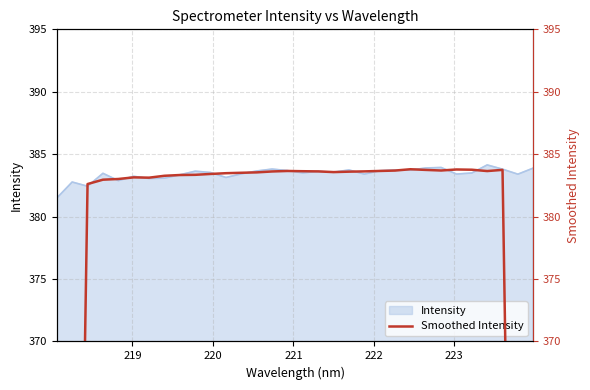

What is the minimum value for Intensity?

381.5